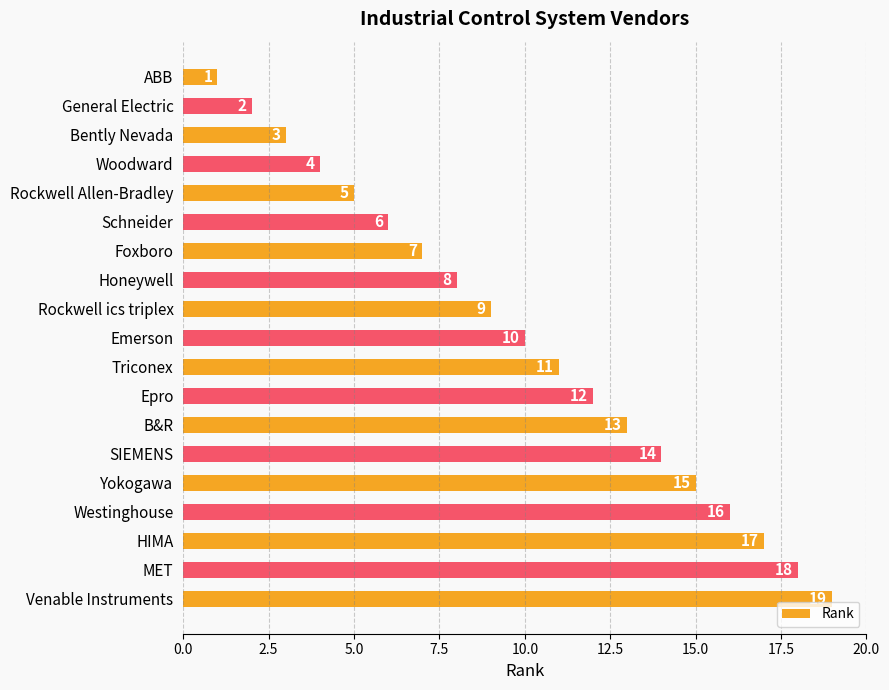

How many bars are there in total?

19